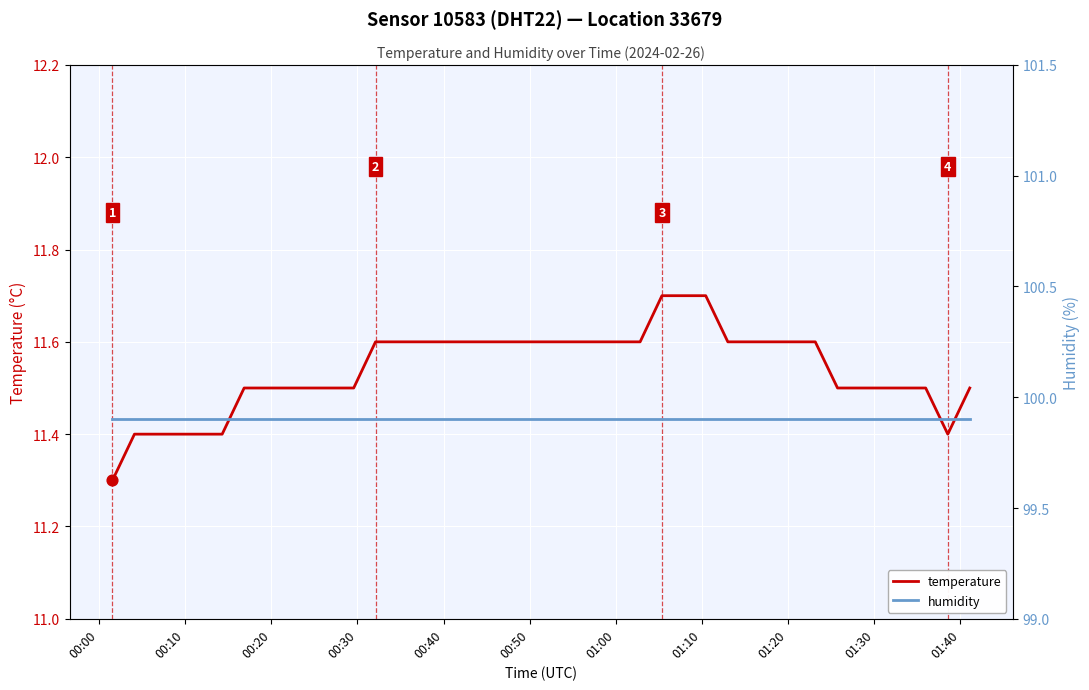

Which series has the largest total across all categories?

humidity